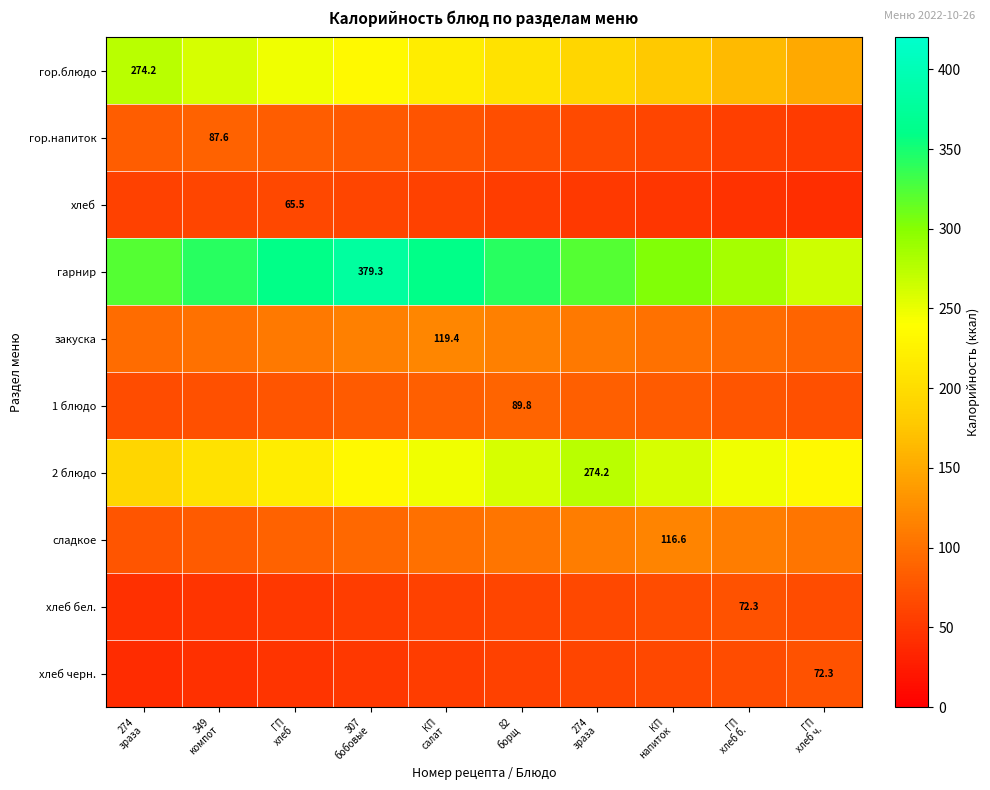

How many distinct data groups are displayed?

10